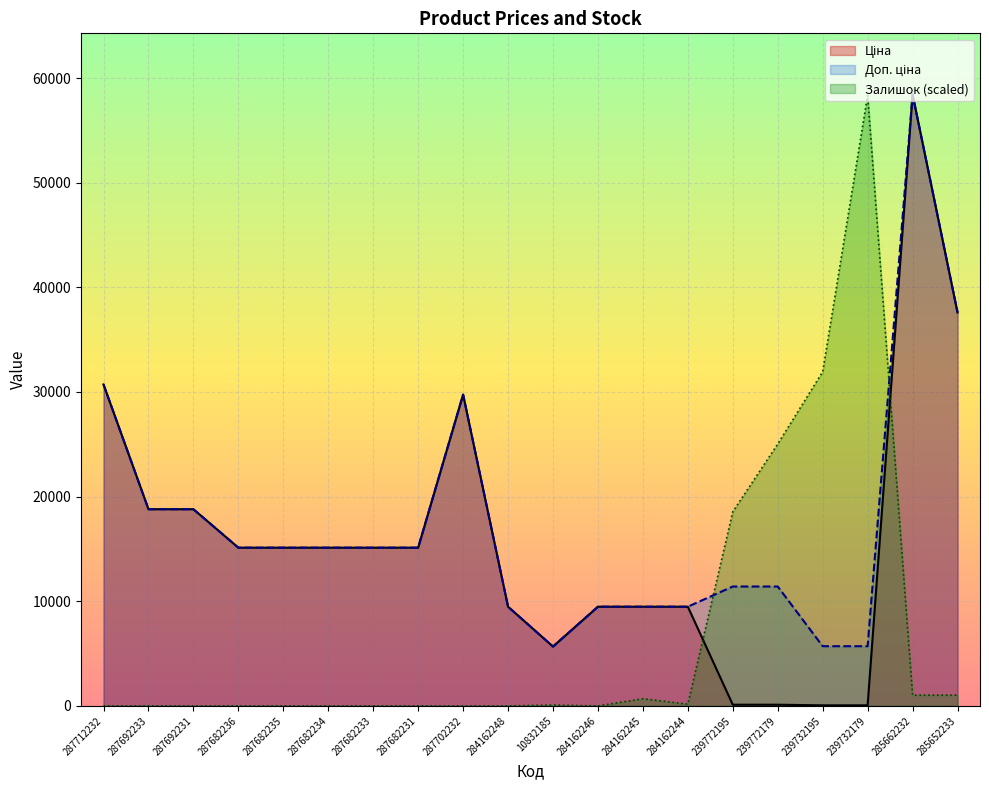

Reading left to right, transcribe all the data shown in this chart.

Ціна: 287712232=30717.1	287692233=18796.8	287692231=18796.8	287682236=15120.0	287682235=15120.0	287682234=15120.0	287682233=15120.0	287682231=15120.0	287702232=29747.2	284162248=9480.1	10832185=5673.8	284162246=9480.1	284162245=9480.1	284162244=9480.1	239772195=114.1	239772179=114.1	239732195=57.0	239732179=57.0	285662232=58426.5	285652233=37593.6
Доп. ціна: 287712232=30717.1	287692233=18796.8	287692231=18796.8	287682236=15120.0	287682235=15120.0	287682234=15120.0	287682233=15120.0	287682231=15120.0	287702232=29747.2	284162248=9480.1	10832185=5673.8	284162246=9480.1	284162245=9480.1	284162244=9480.1	239772195=11410.0	239772179=11410.0	239732195=5705.0	239732179=5705.0	285662232=58426.5	285652233=37593.6
Залишок: 287712232=0.0	287692233=0.0	287692231=0.0	287682236=0.0	287682235=0.0	287682234=0.0	287682233=0.0	287682231=0.0	287702232=0.0	284162248=0.0	10832185=86.3	284162246=0.0	284162245=690.4	284162244=172.6	239772195=18555.0	239772179=25027.6	239732195=31931.8	239732179=58340.2	285662232=1035.6	285652233=1035.6